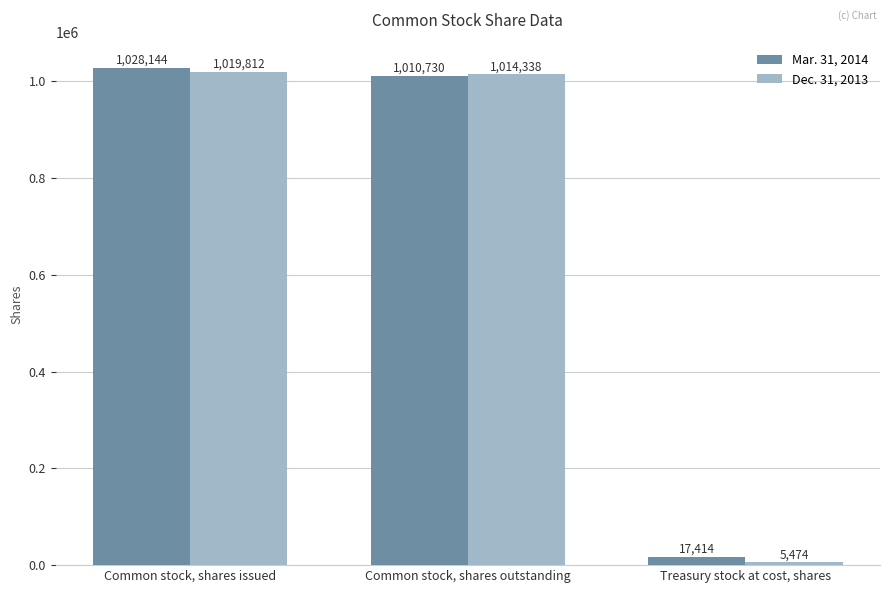

Is the value of Dec. 31, 2013 at Common stock, shares outstanding greater than the value of Mar. 31, 2014 at Common stock, shares outstanding?

Yes